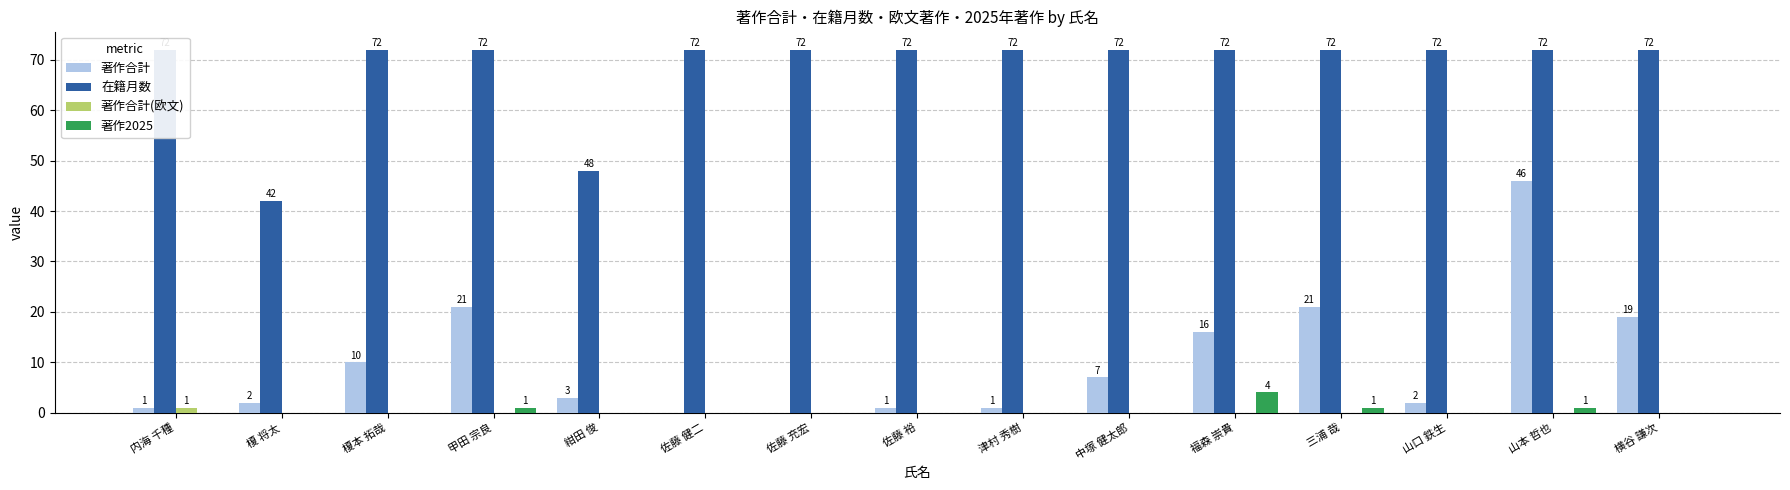

Reading left to right, extract all data points from this chart.

著作合計: 内海 千種=1	榎 将太=2	榎本 拓哉=10	甲田 宗良=21	紺田 俊=3	佐藤 健二=0	佐藤 充宏=0	佐藤 裕=1	津村 秀樹=1	中塚 健太郎=7	福森 崇貴=16	三浦 哉=21	山口 鉄生=2	山本 哲也=46	横谷 謙次=19
在籍月数: 内海 千種=72	榎 将太=42	榎本 拓哉=72	甲田 宗良=72	紺田 俊=48	佐藤 健二=72	佐藤 充宏=72	佐藤 裕=72	津村 秀樹=72	中塚 健太郎=72	福森 崇貴=72	三浦 哉=72	山口 鉄生=72	山本 哲也=72	横谷 謙次=72
著作合計(欧文): 内海 千種=1	榎 将太=0	榎本 拓哉=0	甲田 宗良=0	紺田 俊=0	佐藤 健二=0	佐藤 充宏=0	佐藤 裕=0	津村 秀樹=0	中塚 健太郎=0	福森 崇貴=0	三浦 哉=0	山口 鉄生=0	山本 哲也=0	横谷 謙次=0
著作2025: 内海 千種=0	榎 将太=0	榎本 拓哉=0	甲田 宗良=1	紺田 俊=0	佐藤 健二=0	佐藤 充宏=0	佐藤 裕=0	津村 秀樹=0	中塚 健太郎=0	福森 崇貴=4	三浦 哉=1	山口 鉄生=0	山本 哲也=1	横谷 謙次=0